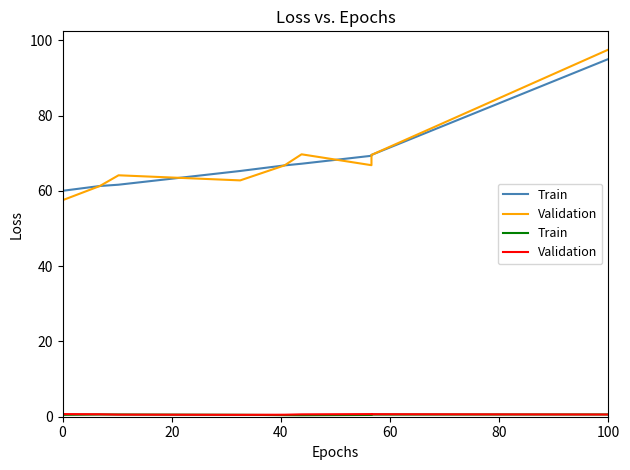

At which label is Train closest to 0?

100